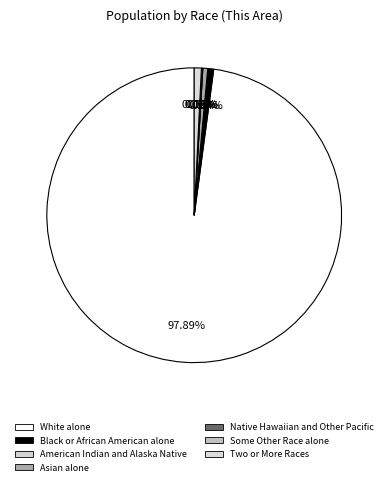

Does Native Hawaiian and Other Pacific account for over 50% of the chart?

No